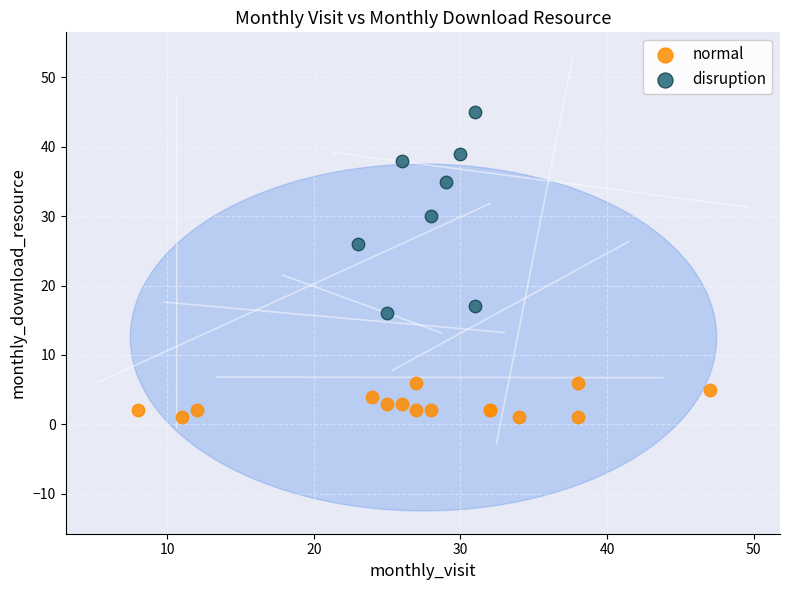

What are all the series names shown in the legend?

normal, disruption